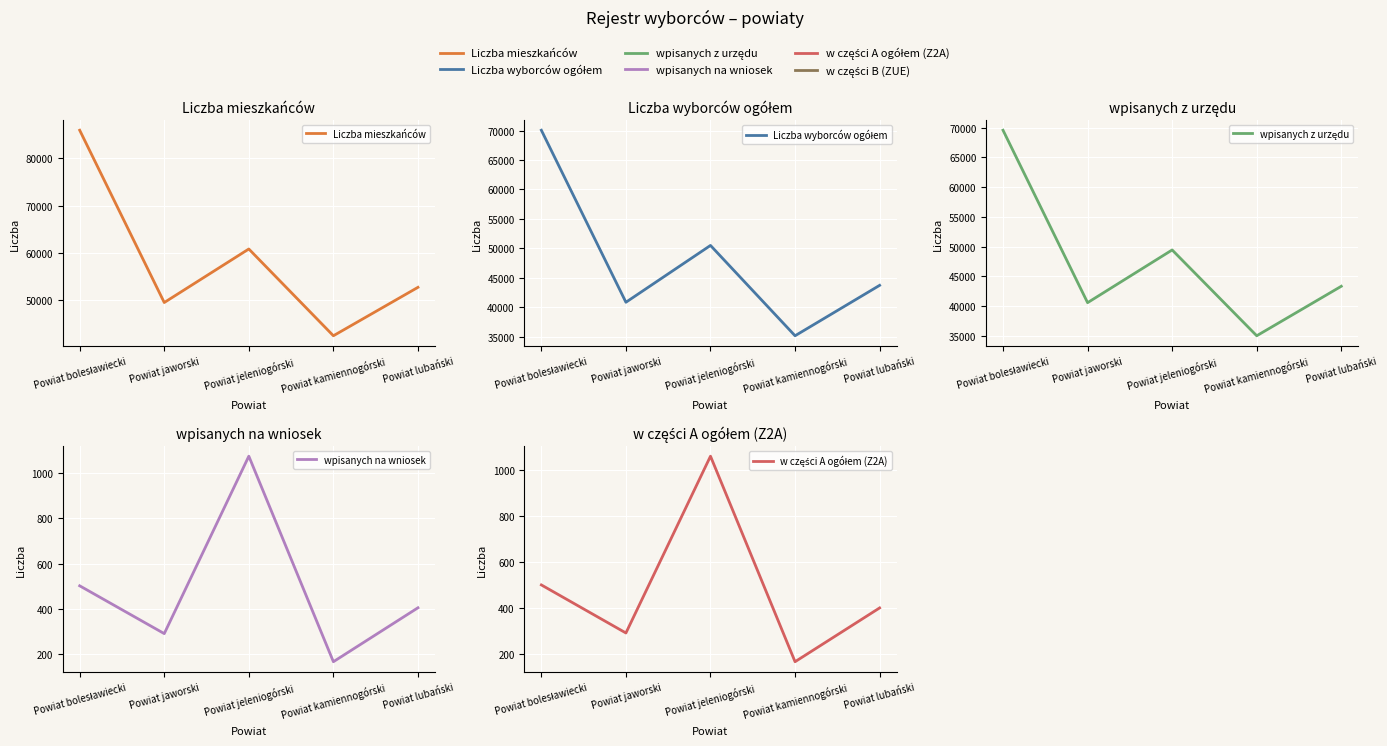

The value of Liczba wyborców ogółem at Powiat bolesławiecki is 70063. True or false?

True